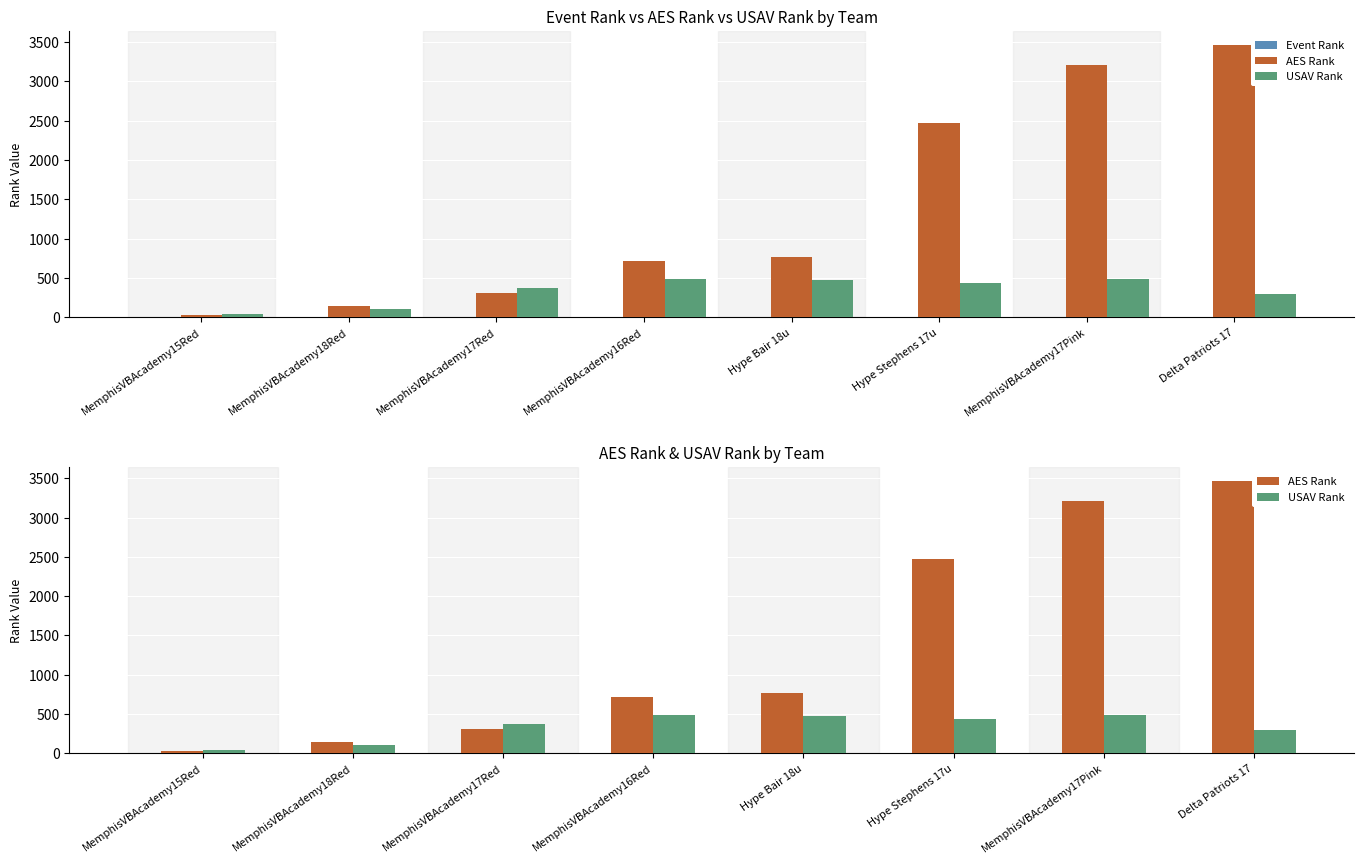

Reading right to left, extract all data points from this chart.

Event Rank: Delta Patriots 17=8	MemphisVBAcademy17Pink=7	Hype Stephens 17u=6	Hype Bair 18u=5	MemphisVBAcademy16Red=4	MemphisVBAcademy17Red=3	MemphisVBAcademy18Red=2	MemphisVBAcademy15Red=1
AES Rank: Delta Patriots 17=3470	MemphisVBAcademy17Pink=3215	Hype Stephens 17u=2467	Hype Bair 18u=768	MemphisVBAcademy16Red=713	MemphisVBAcademy17Red=314	MemphisVBAcademy18Red=147	MemphisVBAcademy15Red=24
USAV Rank: Delta Patriots 17=299	MemphisVBAcademy17Pink=491	Hype Stephens 17u=431	Hype Bair 18u=478	MemphisVBAcademy16Red=487	MemphisVBAcademy17Red=373	MemphisVBAcademy18Red=102	MemphisVBAcademy15Red=39